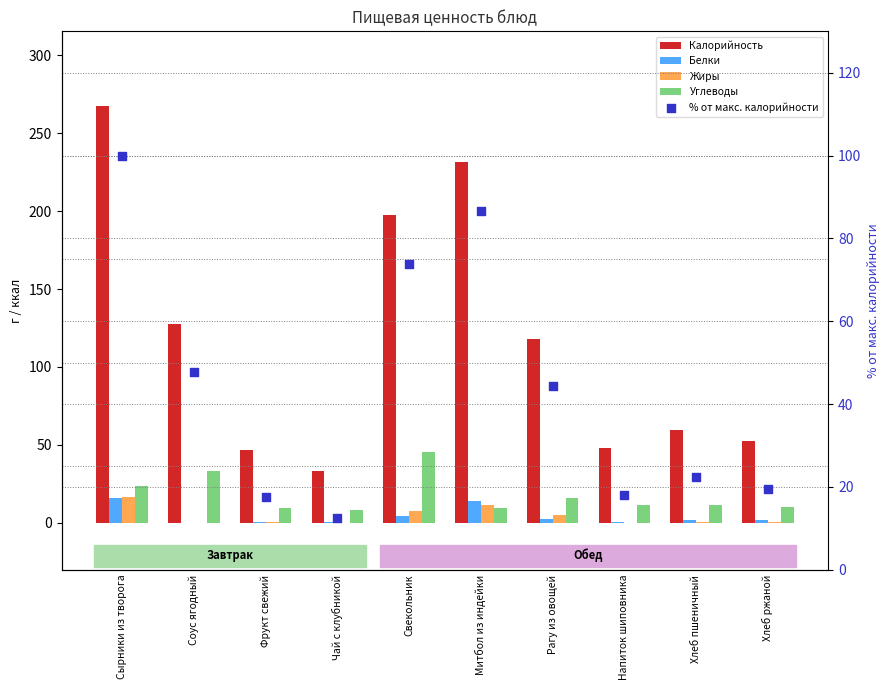

Is the value of Калорийность at Свекольник greater than the value of Жиры at Хлеб пшеничный?

Yes